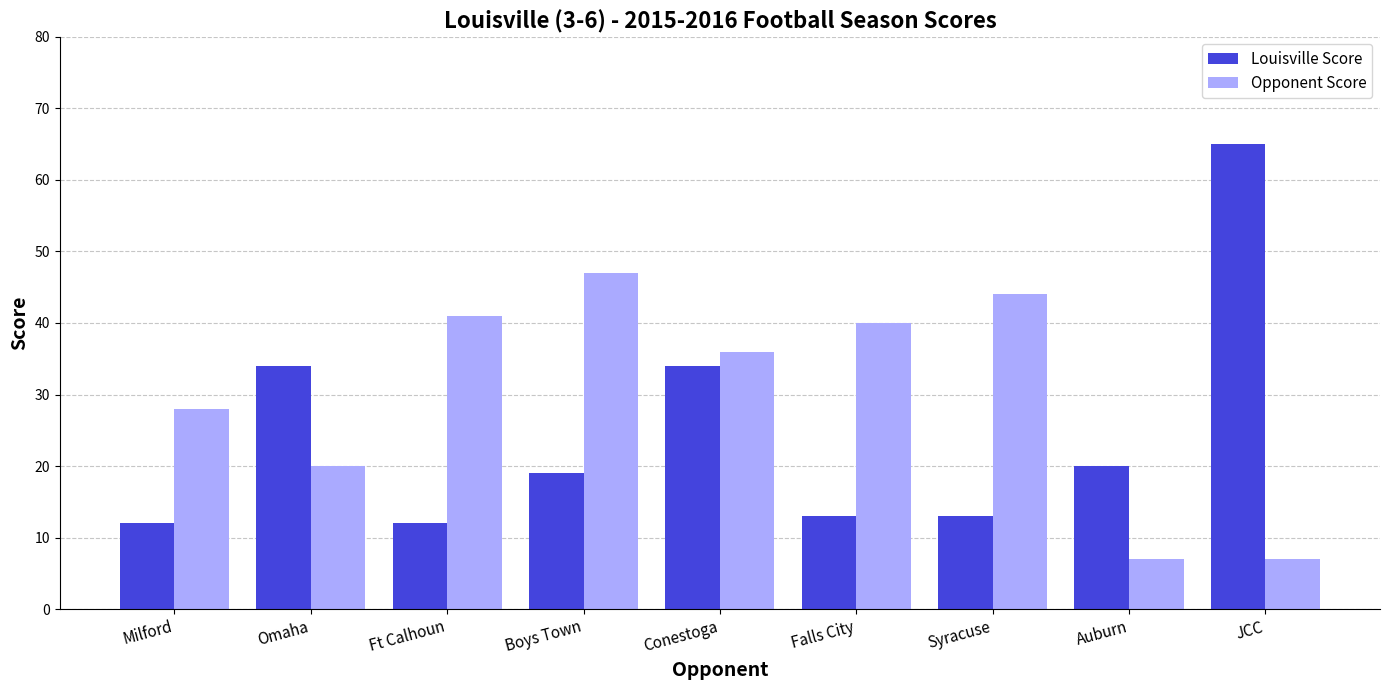

At which category does the chart reach its peak across all series?

JCC